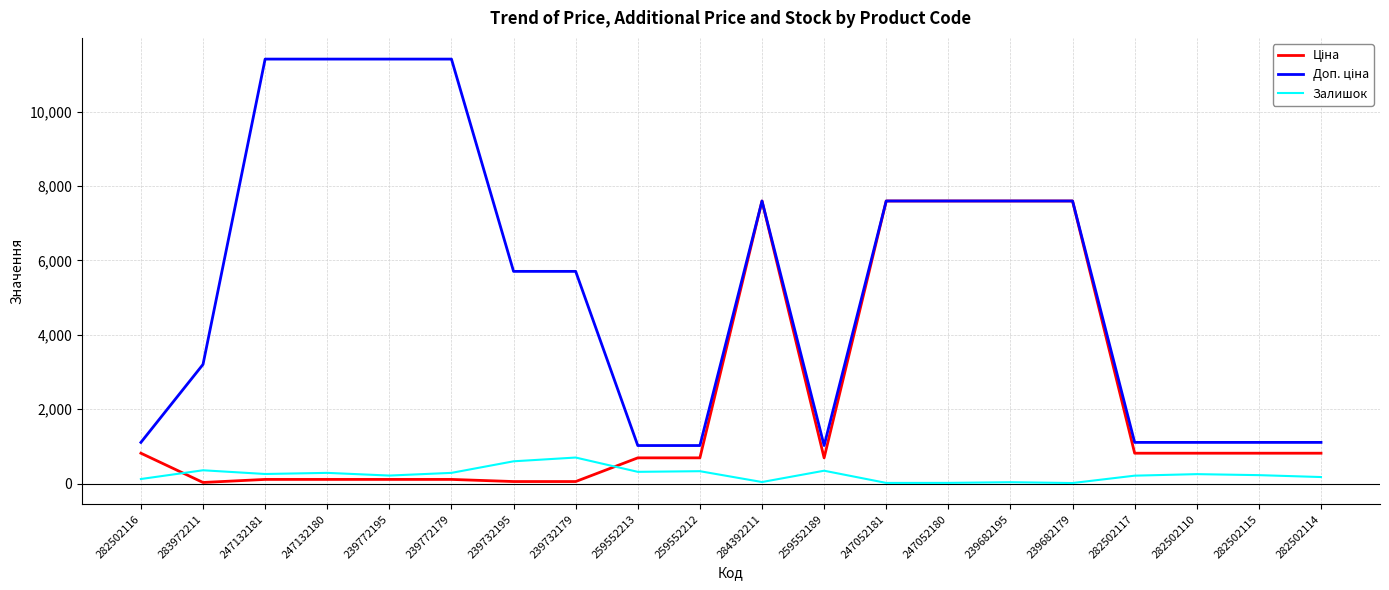

What is the difference between the second highest and minimum values in the Залишок series?

584.0